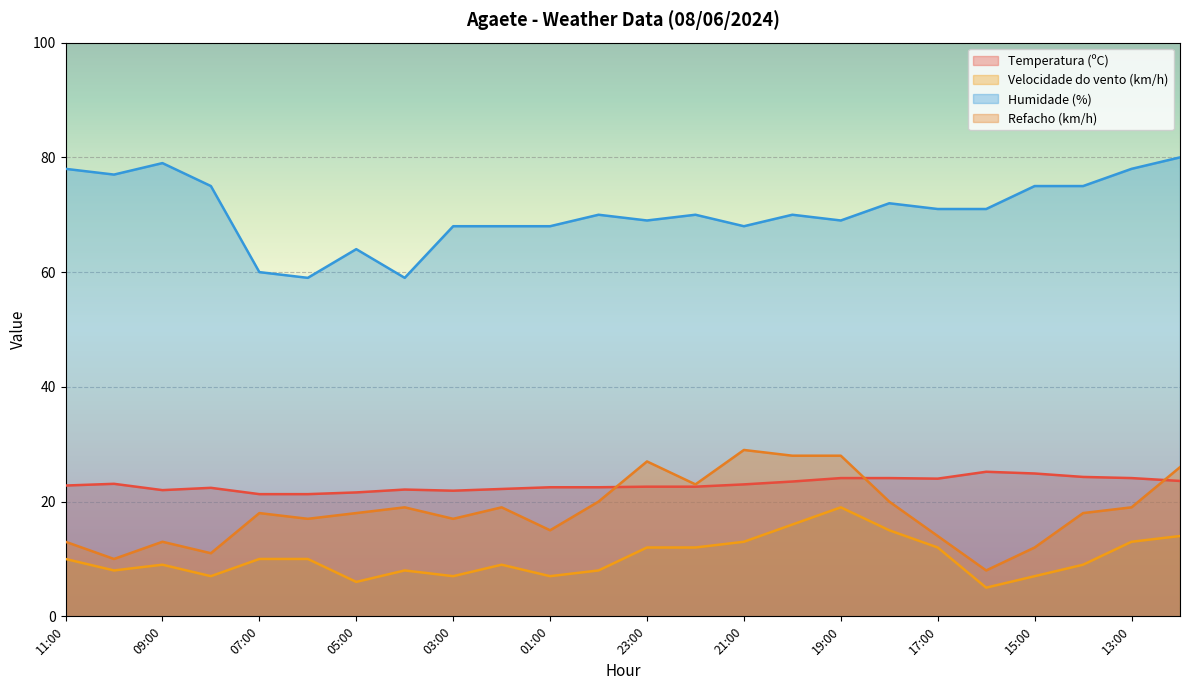

How many categories are shown in the chart?

24